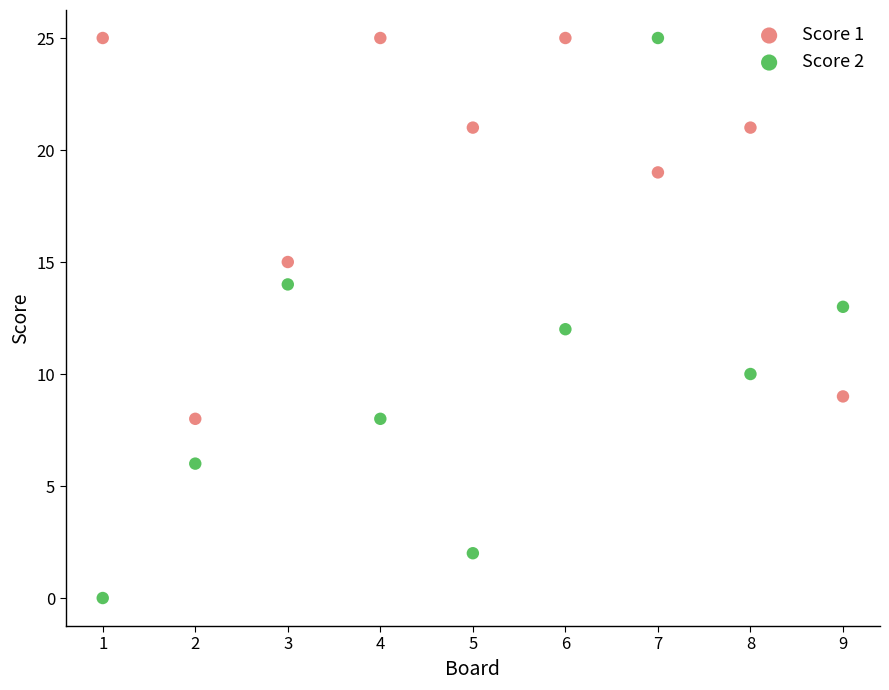

Which series has the widest spread of Y values?

Score 2